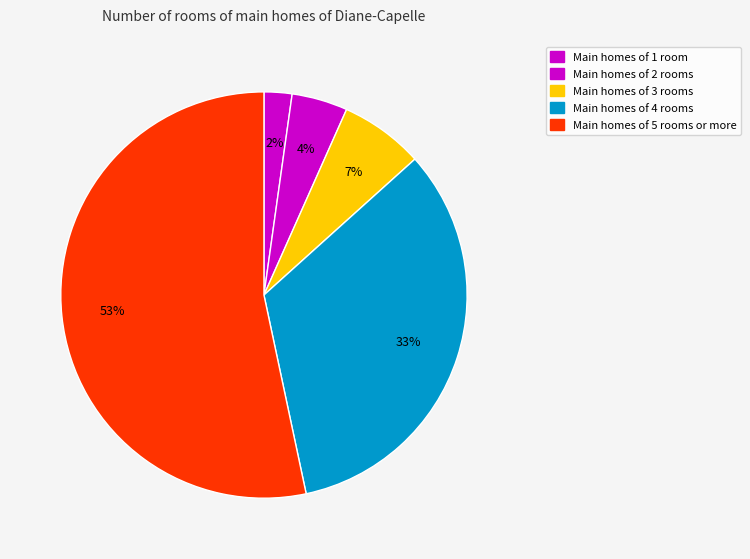

Which slice is the smallest?

1